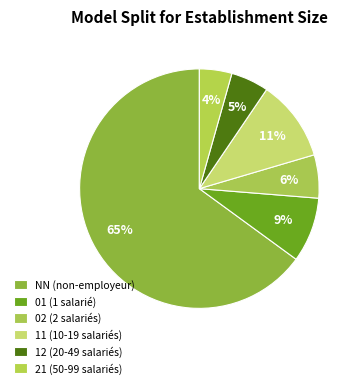

How many segments does this pie chart have?

6